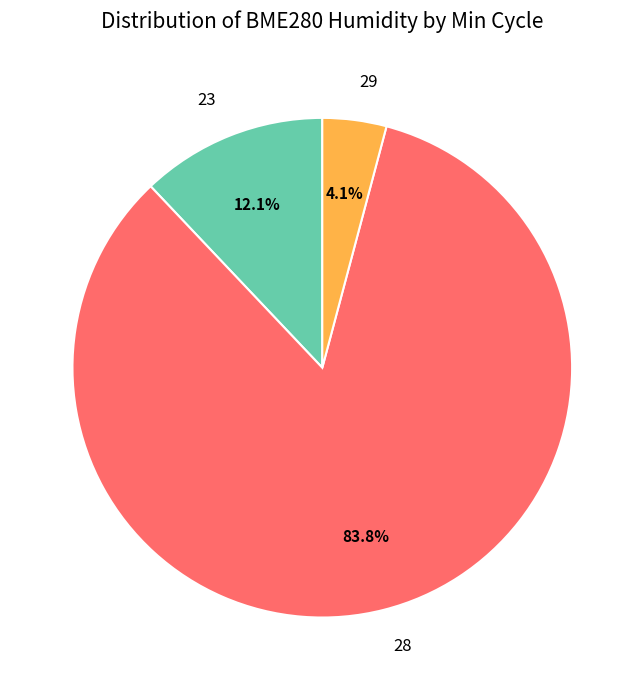

Is there any slice that represents more than half of the pie?

Yes